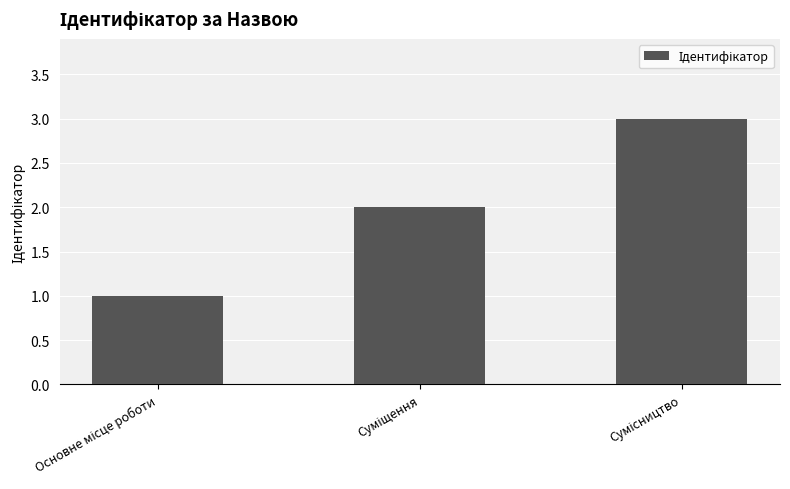

What is the sum of all values?

6